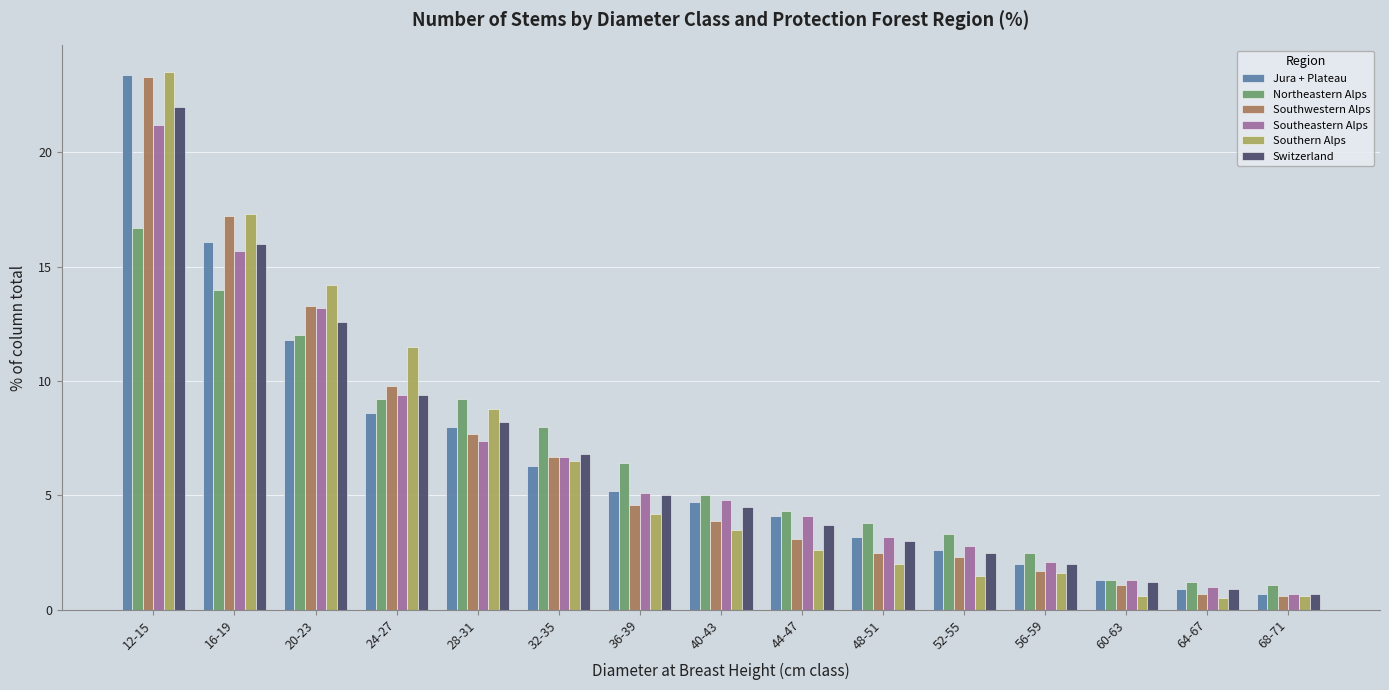

What is the sum of the Southeastern Alps values at 60-63 and 20-23?

14.5